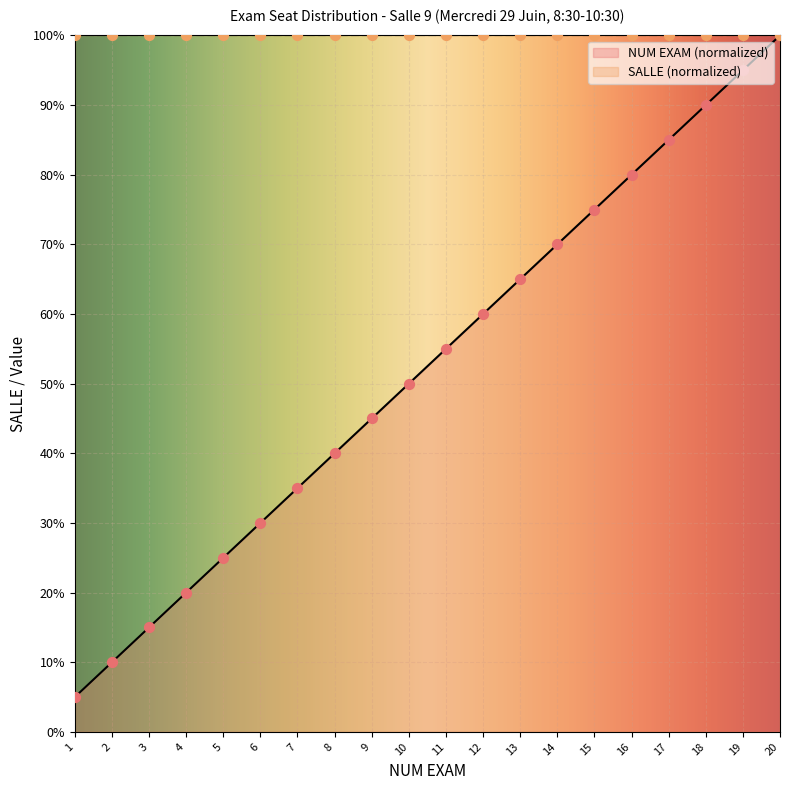

Between 7 and 8, which is larger?

8